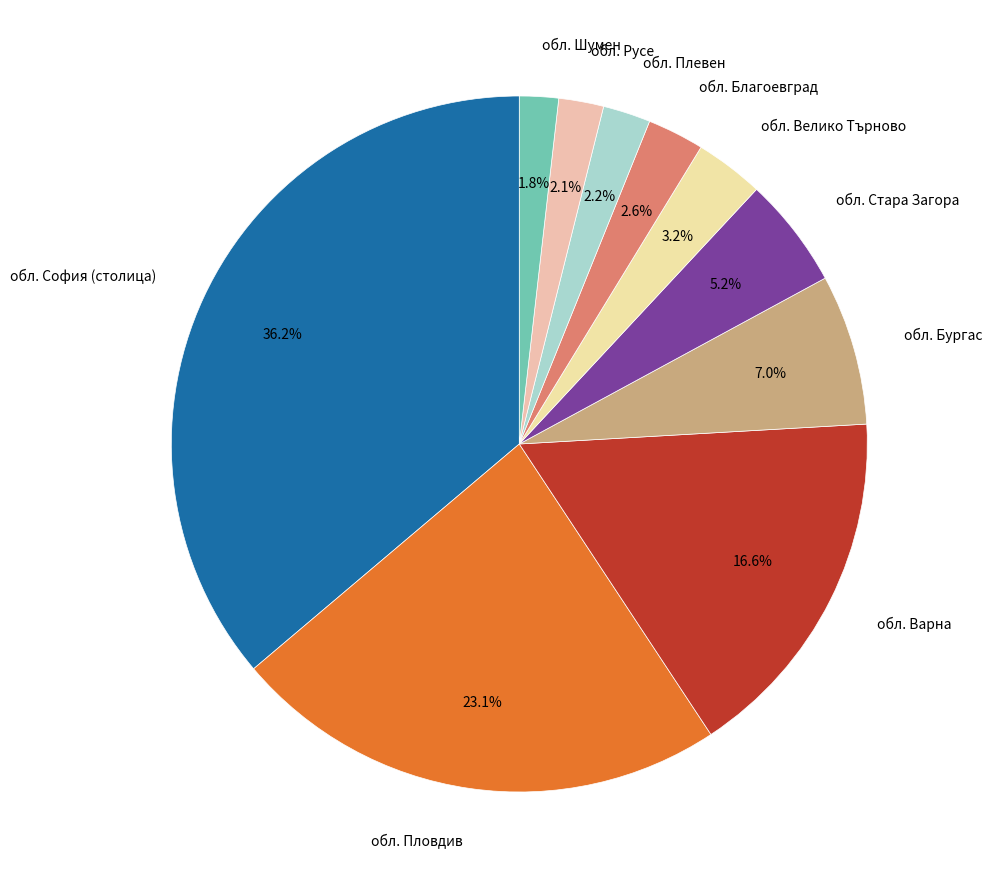

Which slice is the smallest?

обл. Шумен